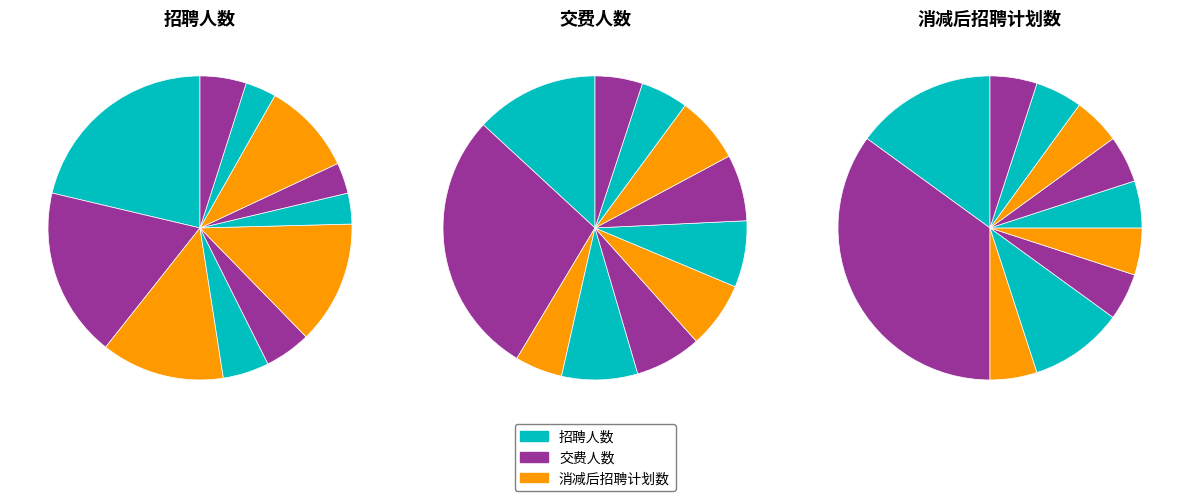

Count the number of slices in the pie.

11